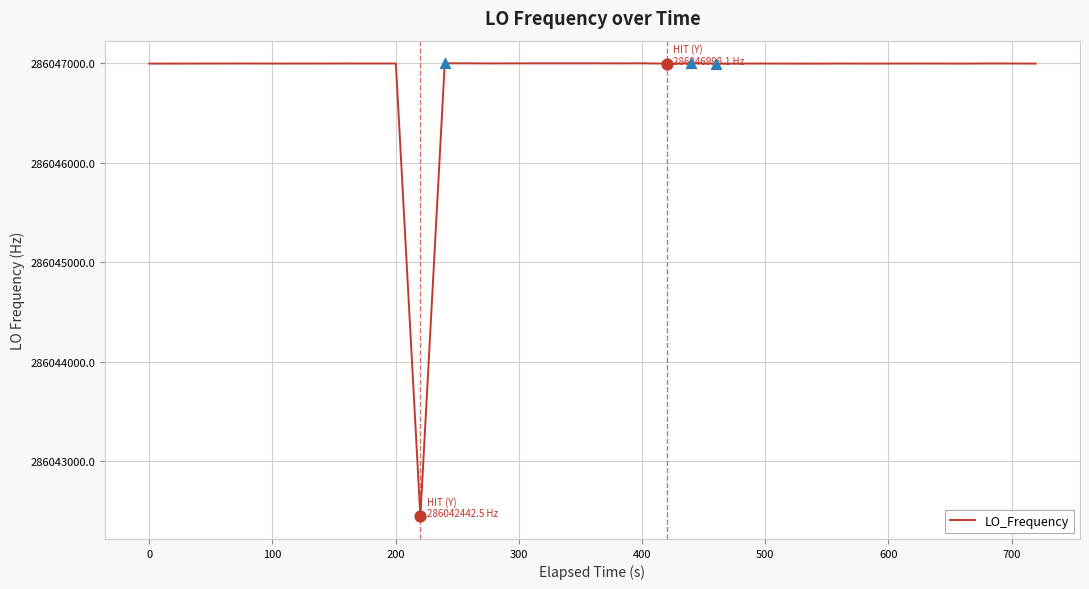

What is the difference between the maximum and minimum values?

4558.7